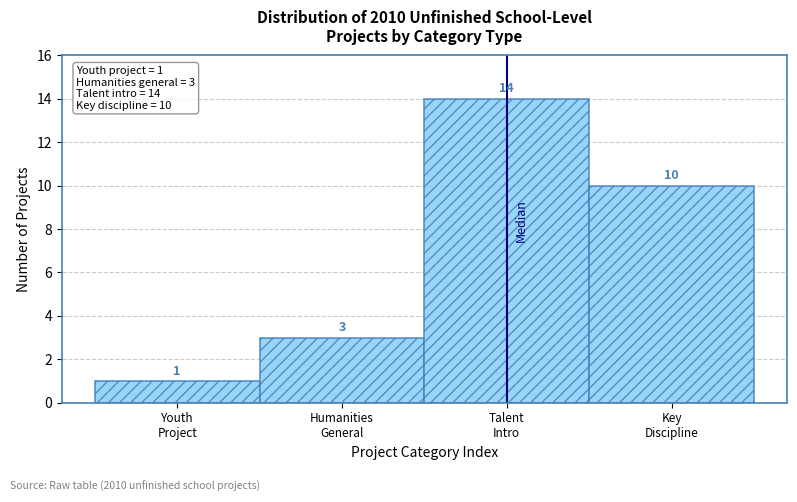

Reading right to left, transcribe all the data shown in this chart.

10	14	3	1